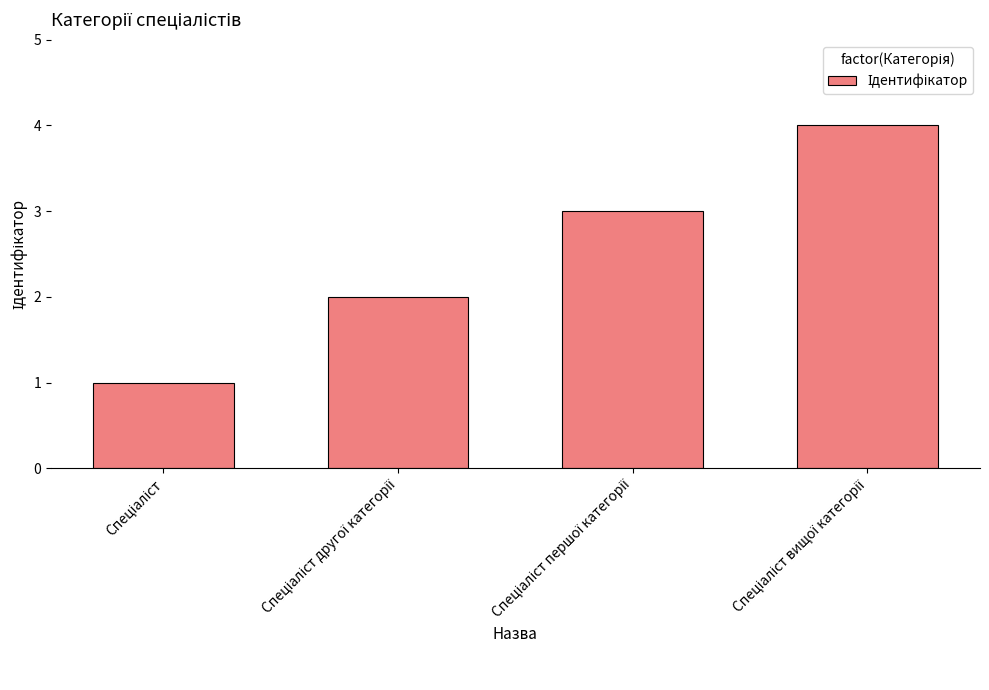

What is the sum of all values?

10